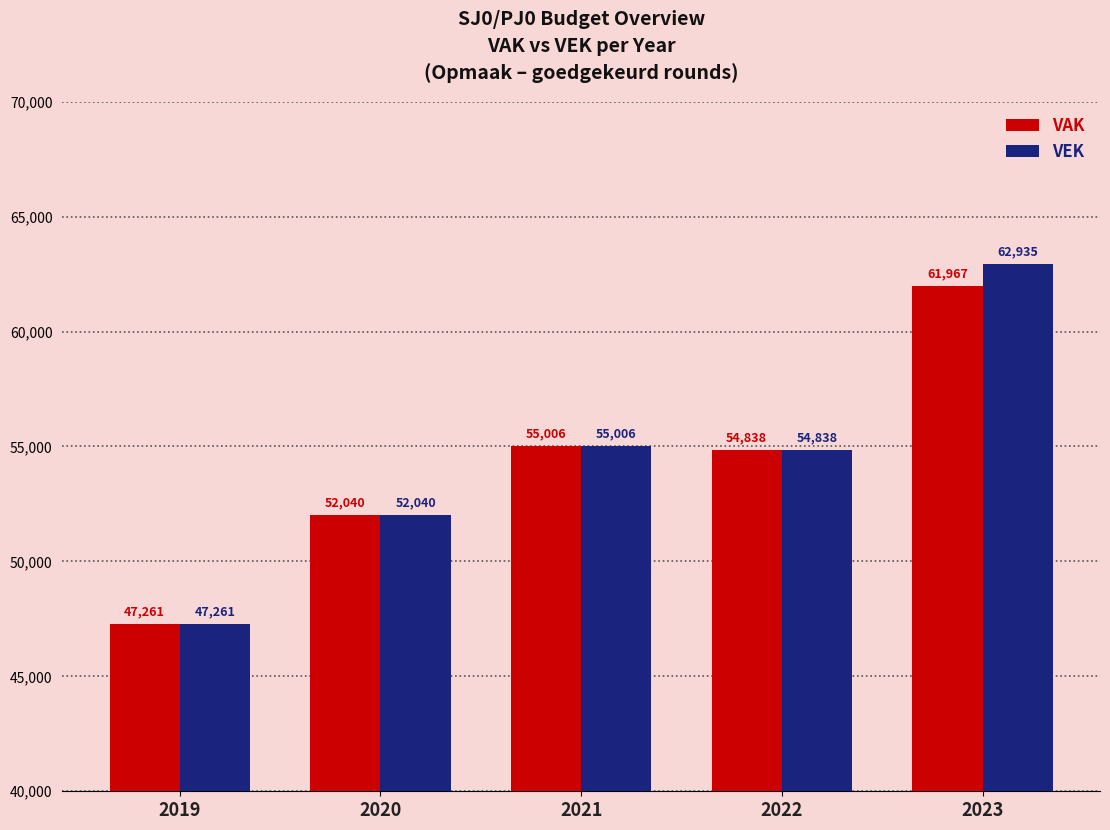

What are all the series names shown in the legend?

VAK, VEK